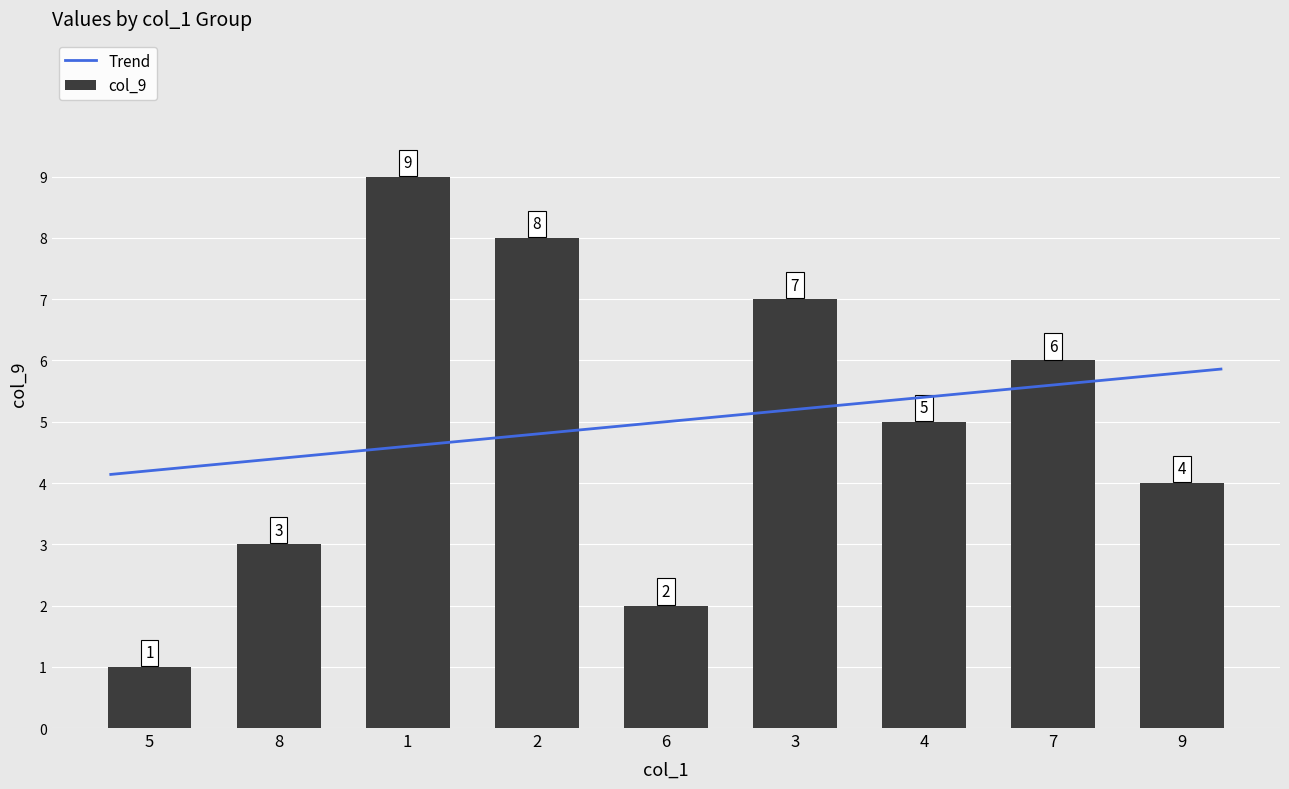

How many data points in col_9 are less than 5?

4